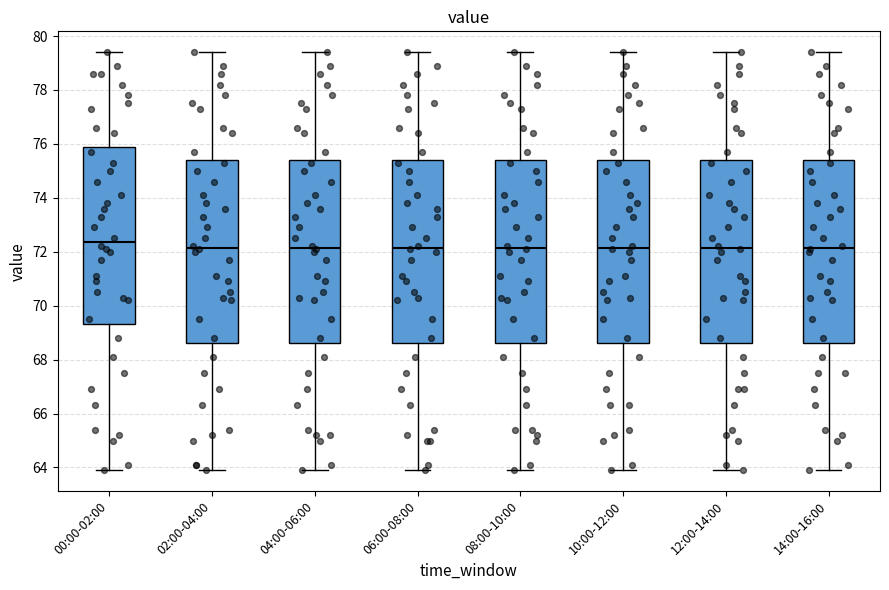

Reading left to right, read every box against the y-axis: the position of its median line, the range the box covers, and the ends of its whiskers. The values are not printed on the chart, so give them approximately, as read against the axis.

00:00-02:00: median 72.4, box 69.4 to 75.8, whiskers 64.0 to 79.4
02:00-04:00: median 72.2, box 68.6 to 75.4, whiskers 64.0 to 79.4
04:00-06:00: median 72.2, box 68.6 to 75.4, whiskers 64.0 to 79.4
06:00-08:00: median 72.2, box 68.6 to 75.4, whiskers 64.0 to 79.4
08:00-10:00: median 72.2, box 68.6 to 75.4, whiskers 64.0 to 79.4
10:00-12:00: median 72.2, box 68.6 to 75.4, whiskers 64.0 to 79.4
12:00-14:00: median 72.2, box 68.6 to 75.4, whiskers 64.0 to 79.4
14:00-16:00: median 72.2, box 68.6 to 75.4, whiskers 64.0 to 79.4